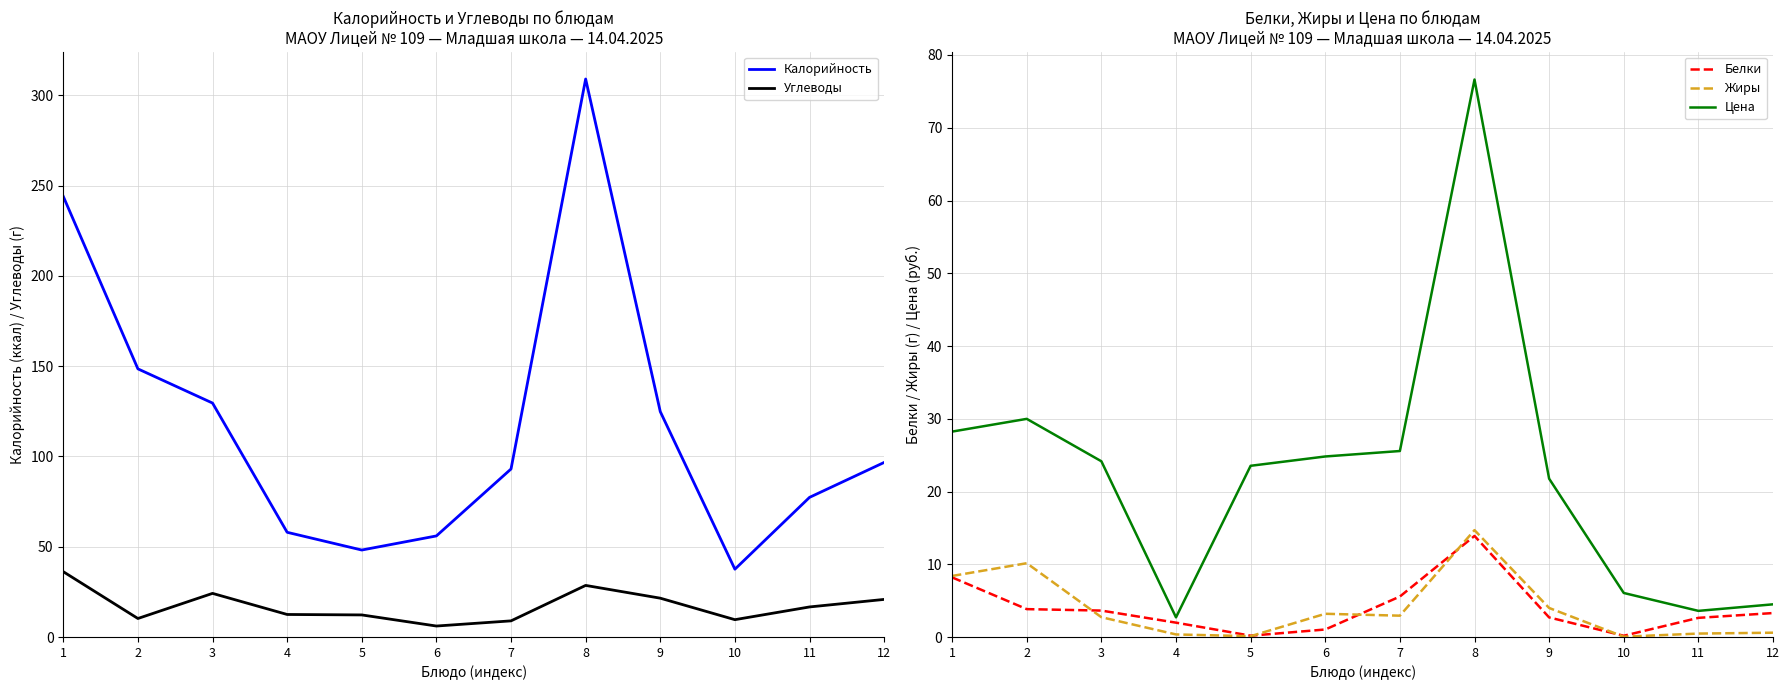

In Белки, how many points are lower than both neighbors (excluding endpoints)?

2